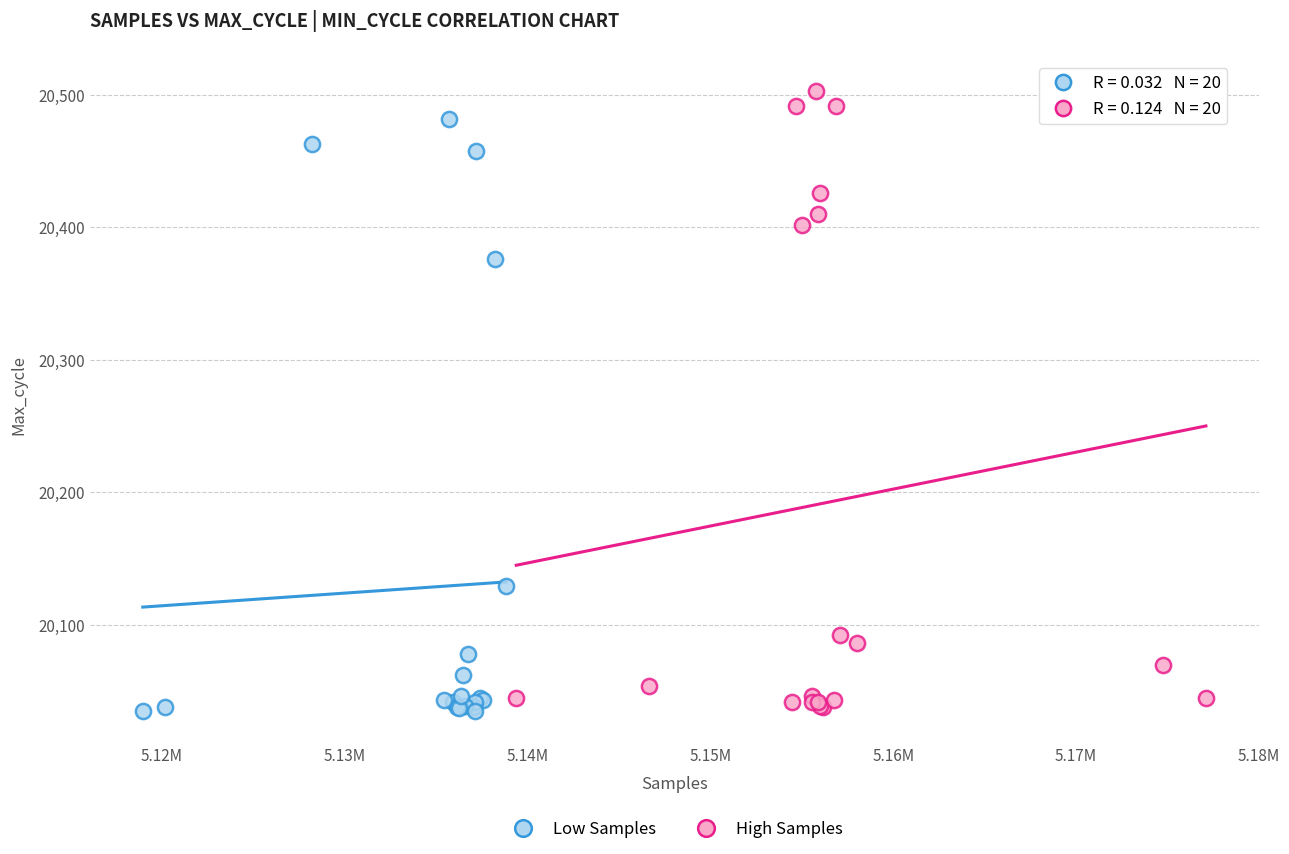

Which series has the widest spread of Y values?

High Samples